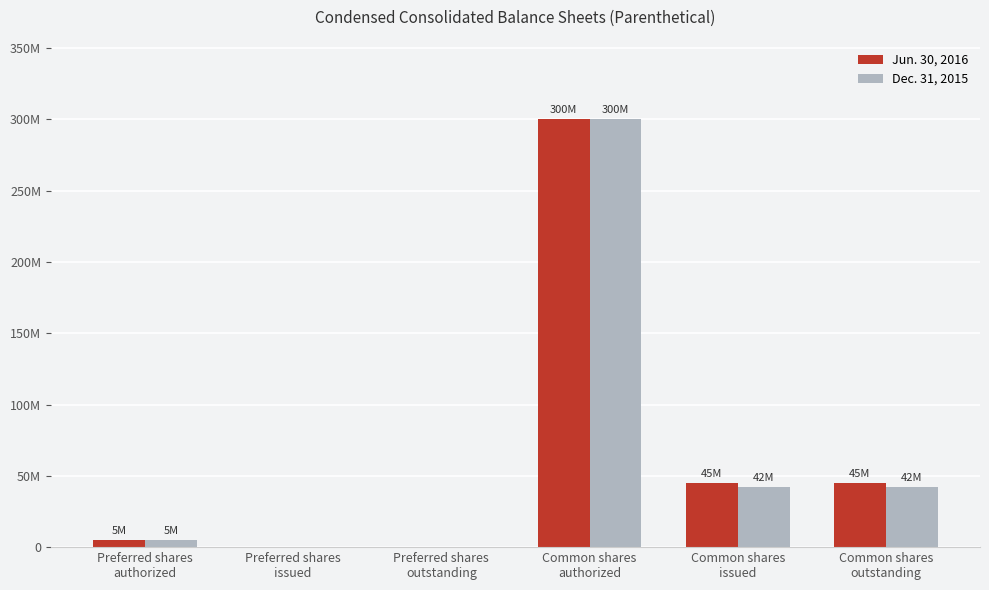

Is the value of Jun. 30, 2016 at Preferred shares
outstanding greater than the value of Dec. 31, 2015 at Common shares
authorized?

No